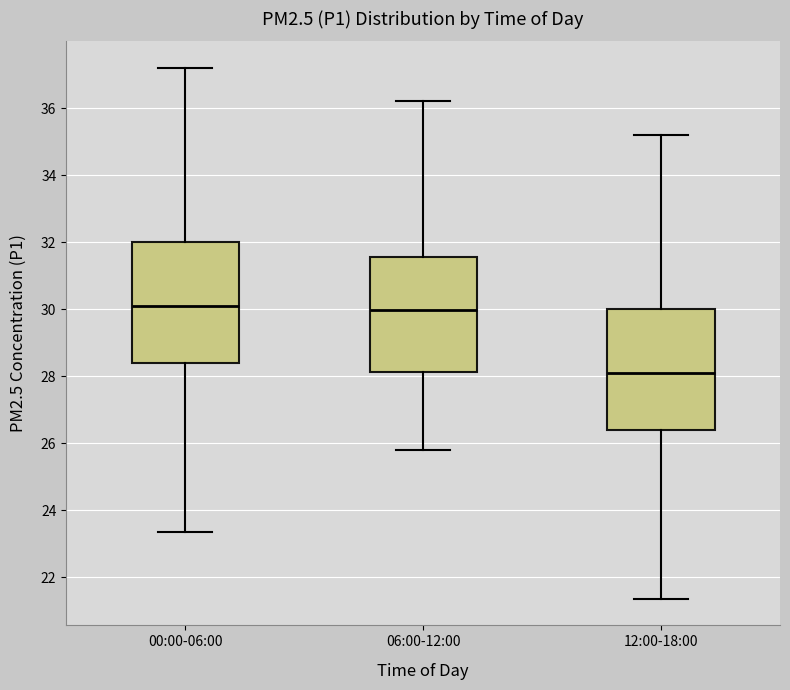

Reading left to right, read every box against the y-axis: the position of its median line, the range the box covers, and the ends of its whiskers. The values are not printed on the chart, so give them approximately, as read against the axis.

00:00-06:00: median 30.2, box 28.4 to 32.0, whiskers 23.4 to 37.2
06:00-12:00: median 30.0, box 28.2 to 31.6, whiskers 25.8 to 36.2
12:00-18:00: median 28.2, box 26.4 to 30.0, whiskers 21.4 to 35.2